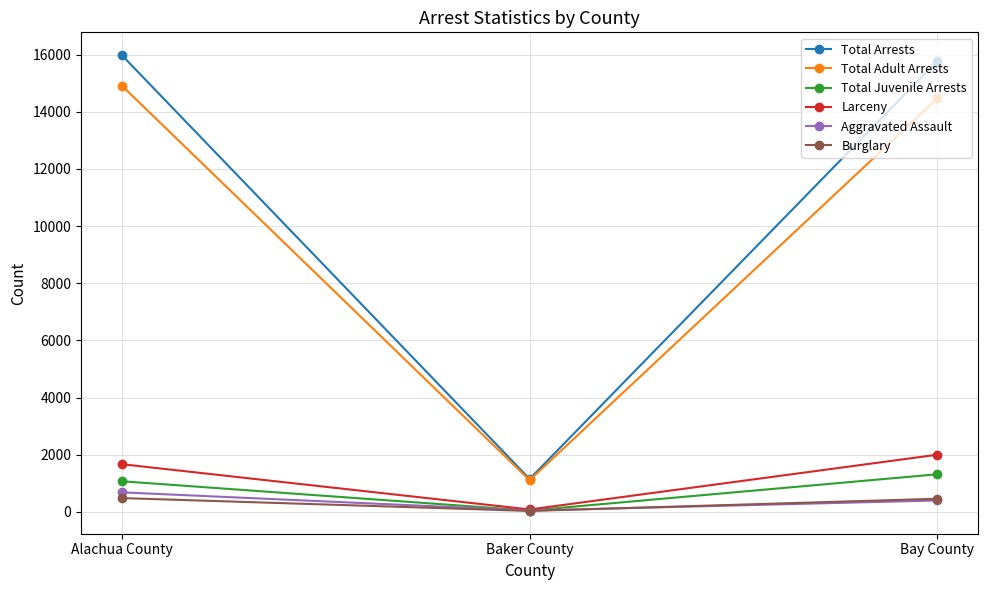

How many lines are shown in the chart?

6